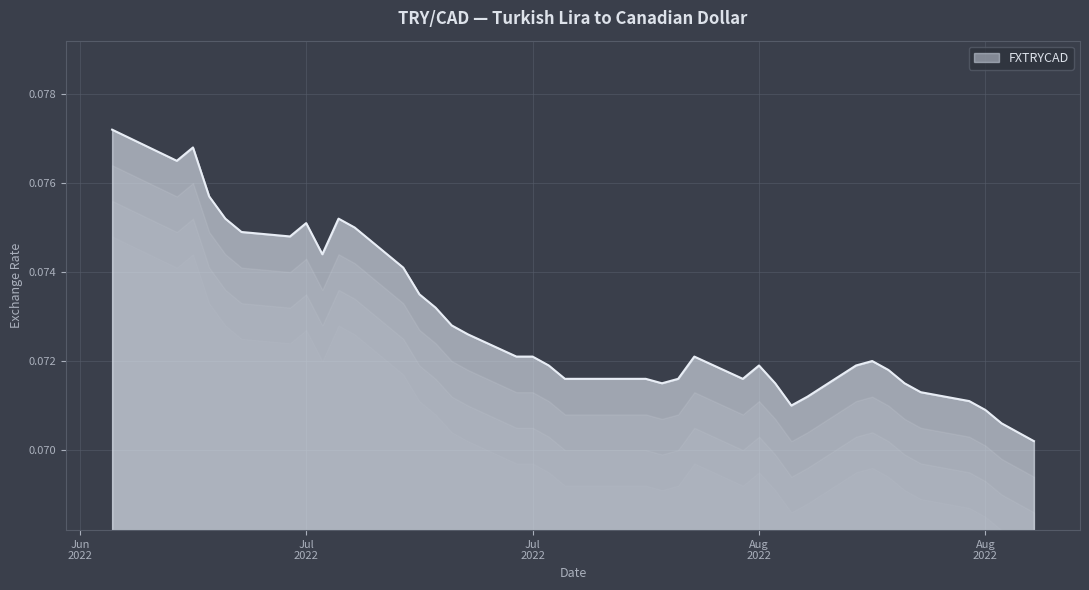

Reading left to right, transcribe all the data shown in this chart.

0.1	0.1	0.1	0.1	0.1	0.1	0.1	0.1	0.1	0.1	0.1	0.1	0.1	0.1	0.1	0.1	0.1	0.1	0.1	0.1	0.1	0.1	0.1	0.1	0.1	0.1	0.1	0.1	0.1	0.1	0.1	0.1	0.1	0.1	0.1	0.1	0.1	0.1	0.1	0.1